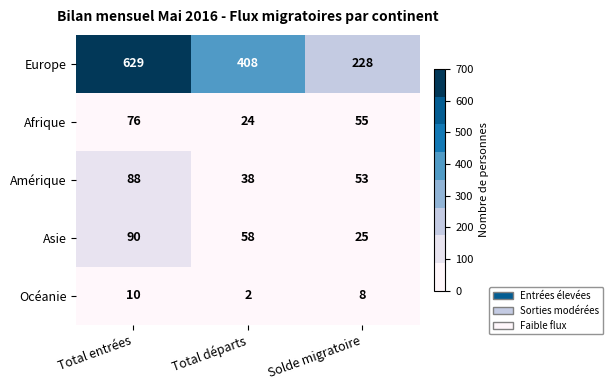

How many distinct data groups are displayed?

5